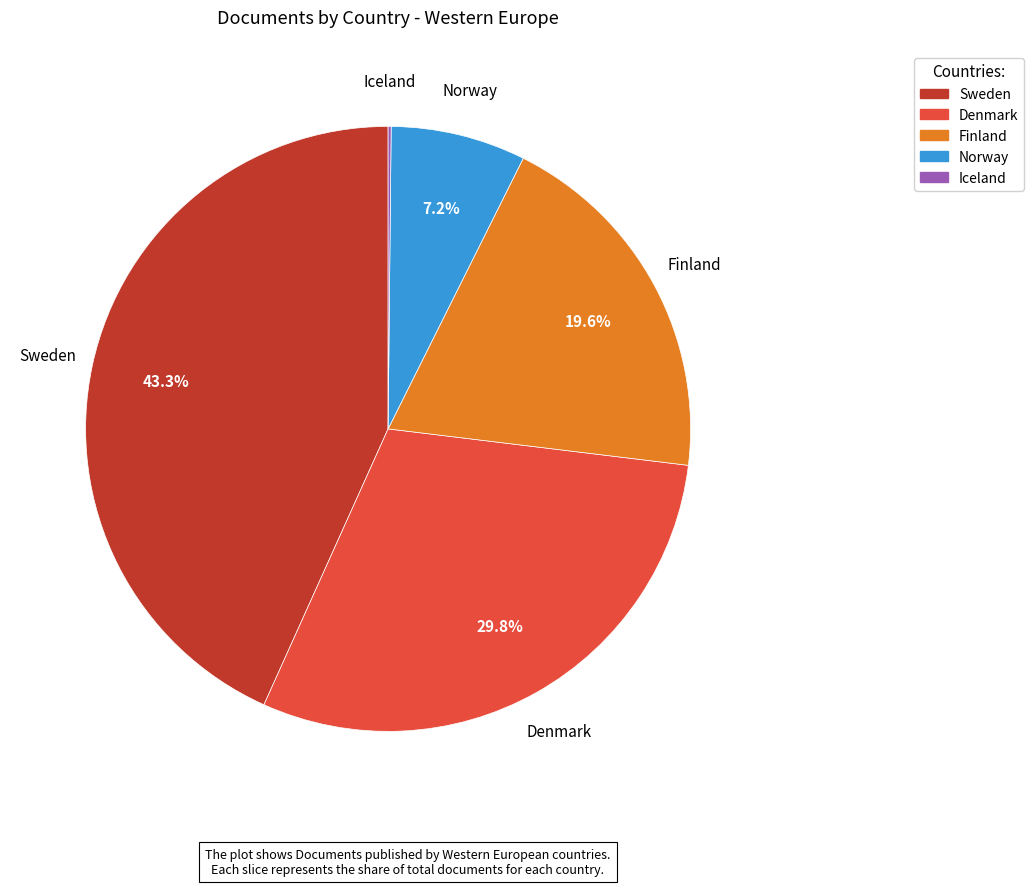

Does Finland account for over 50% of the chart?

No